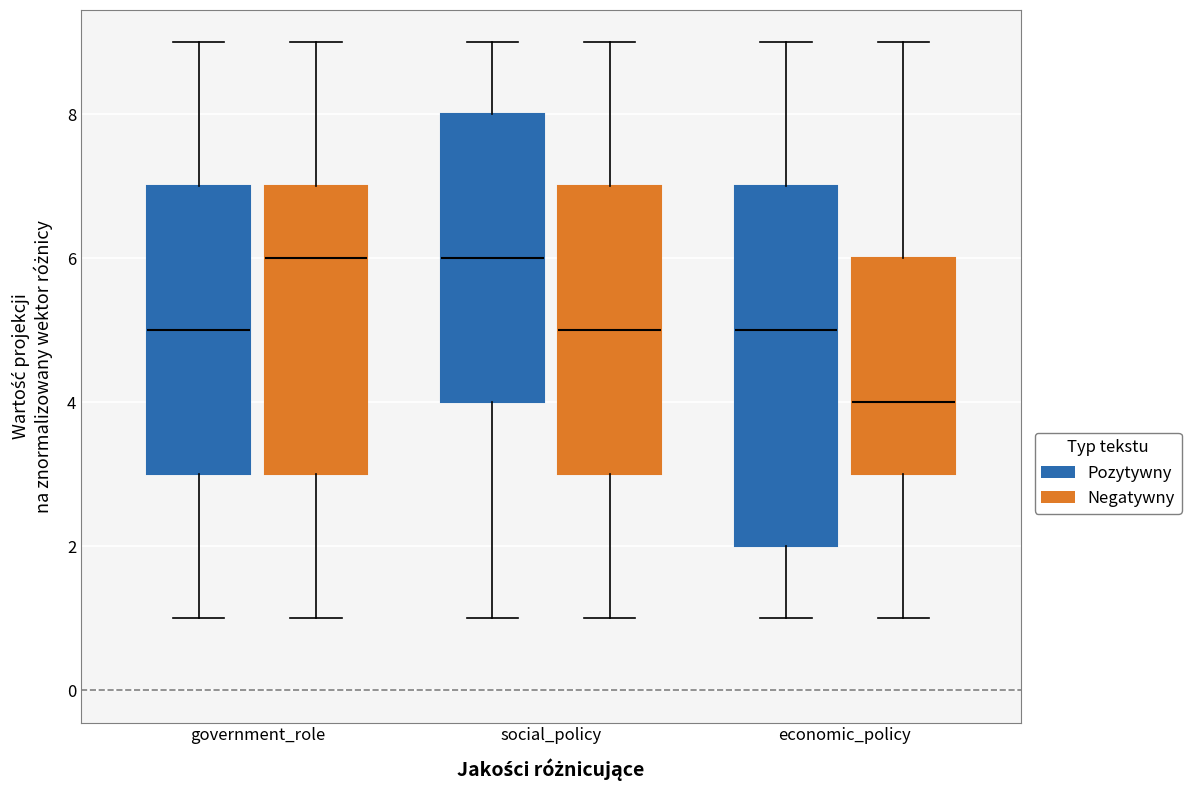

Reading left to right, read every box against the y-axis: the position of its median line, the range the box covers, and the ends of its whiskers. The values are not printed on the chart, so give them approximately, as read against the axis.

government_role (Pozytywny): median 5, box 3 to 7, whiskers 1 to 9
government_role (Negatywny): median 6, box 3 to 7, whiskers 1 to 9
social_policy (Pozytywny): median 6, box 4 to 8, whiskers 1 to 9
social_policy (Negatywny): median 5, box 3 to 7, whiskers 1 to 9
economic_policy (Pozytywny): median 5, box 2 to 7, whiskers 1 to 9
economic_policy (Negatywny): median 4, box 3 to 6, whiskers 1 to 9